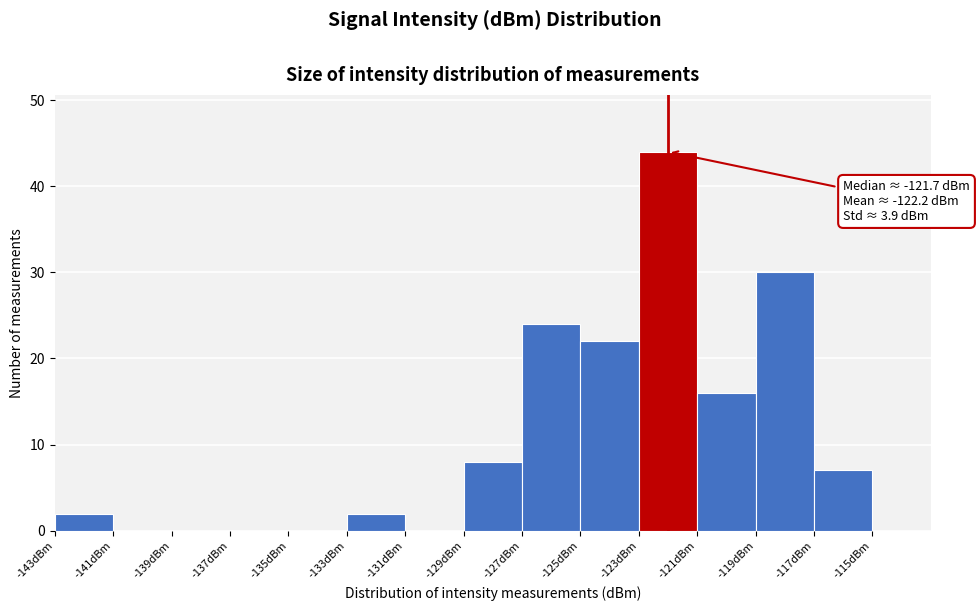

Over which range of the x-axis is the bar tallest?

-123 to -121